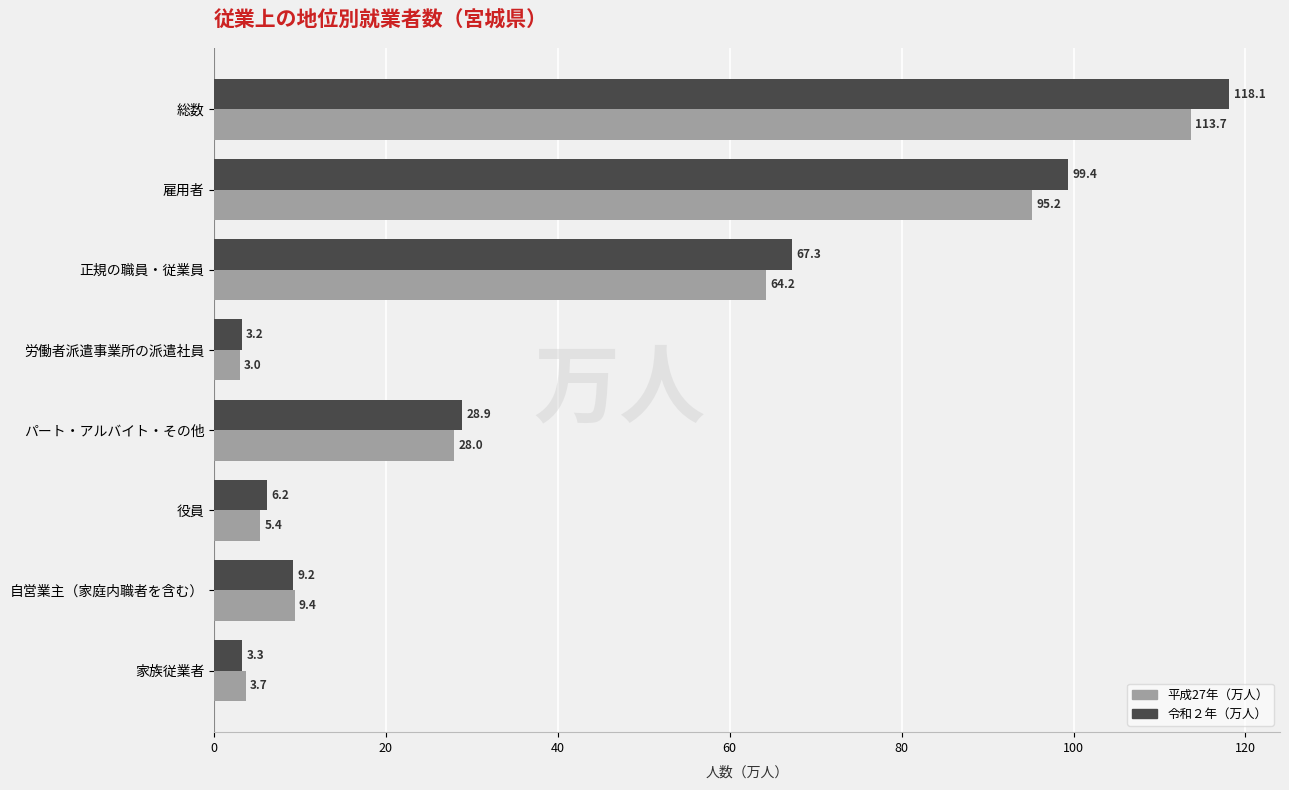

What is the maximum value for 平成27年（万人）?

113.7